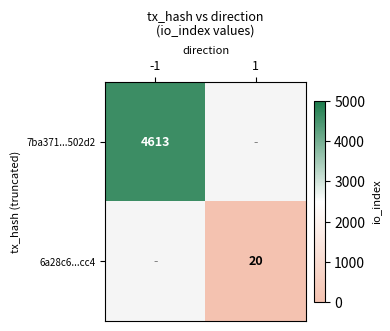

The 7ba371...502d2 series shows 975 at -1. True or false?

False